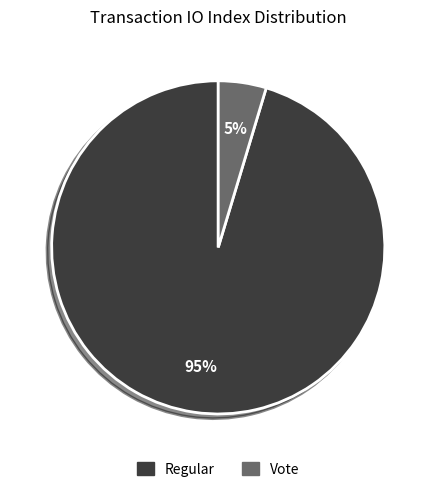

To the nearest percent, what portion does Regular represent?

95%